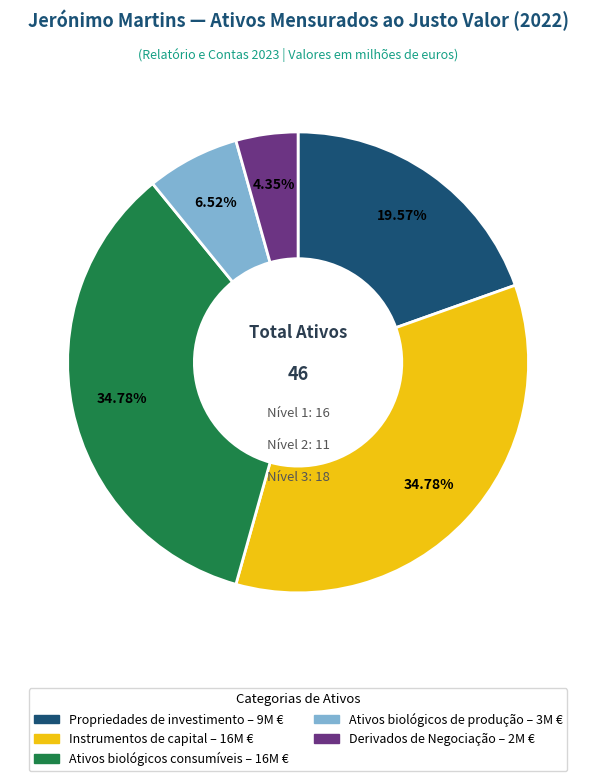

To the nearest percent, what is the combined percentage of Ativos biológicos consumíveis and Propriedades de investimento?

54%